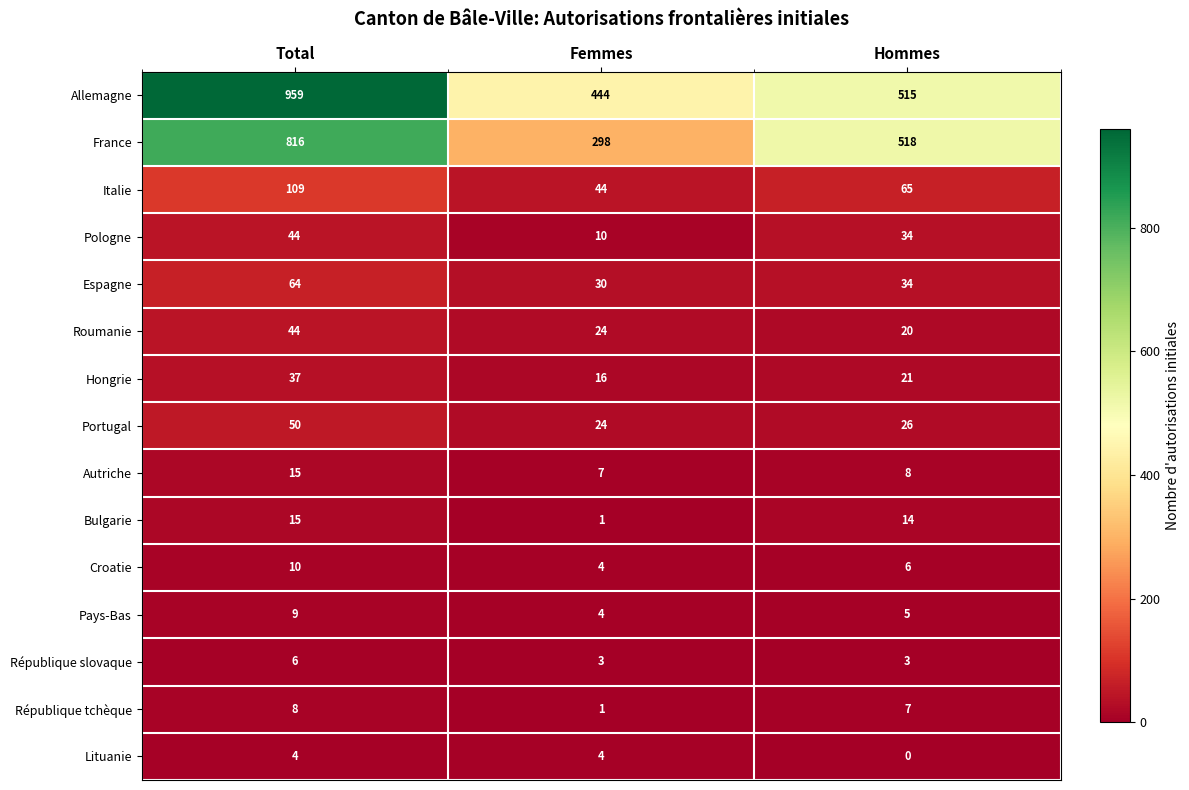

Read the France value at Hommes, to the nearest 10.

520